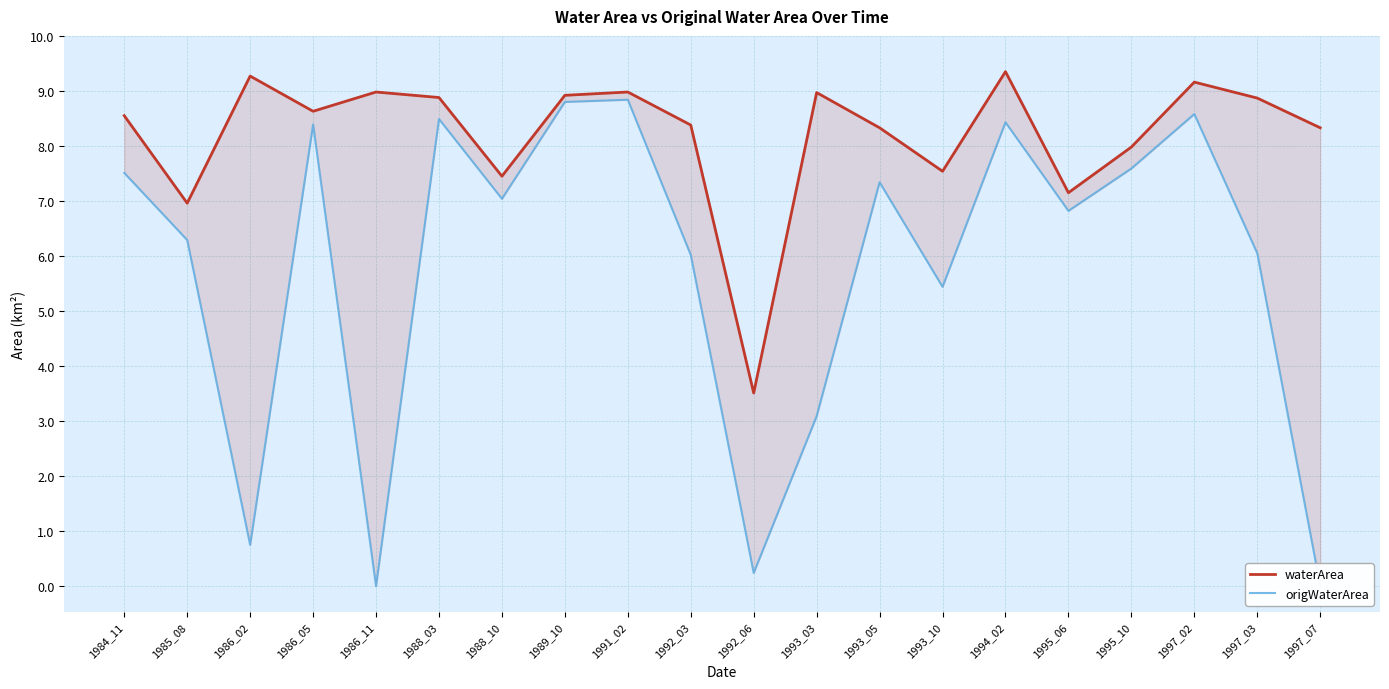

Which category has the highest value in the origWaterArea series?

1991_02